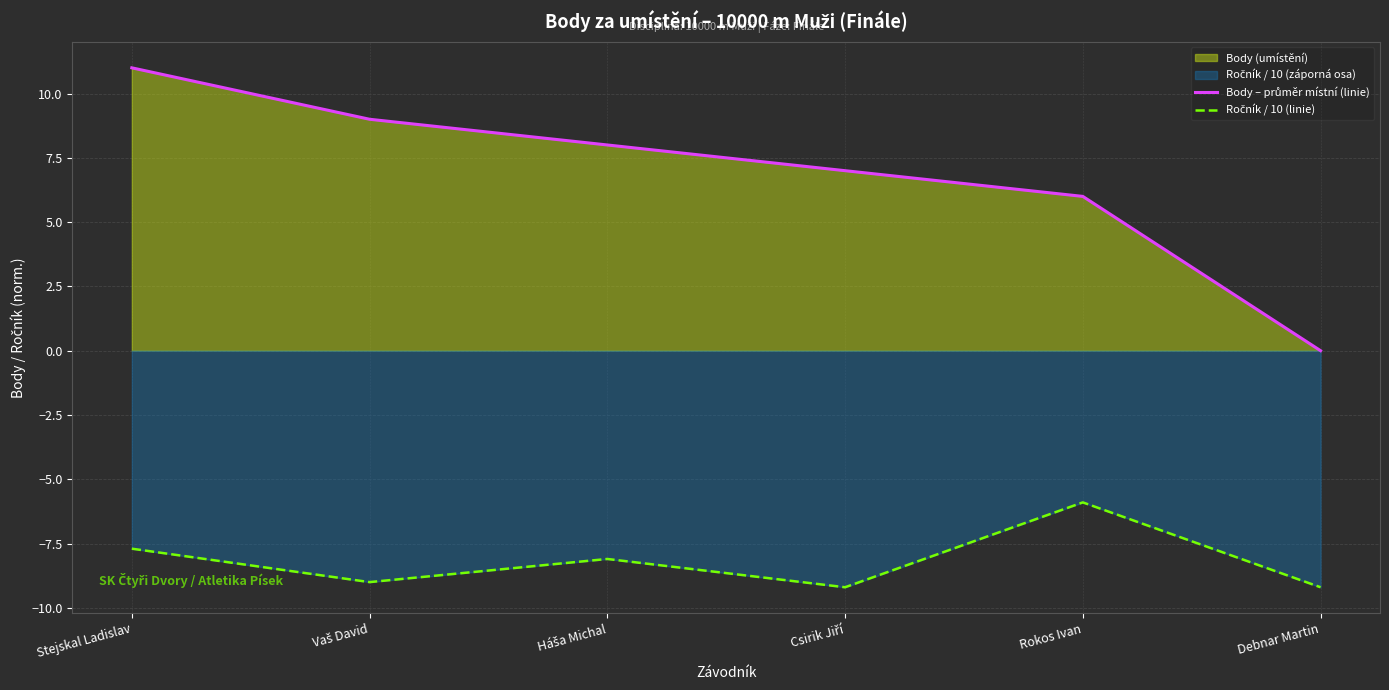

Which series has the largest range (max minus min)?

Body – průměr místní (linie)